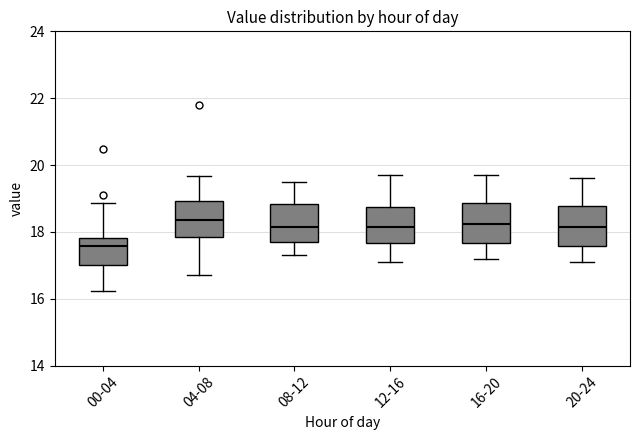

Where does the upper whisker of the box for 04-08 end on the y-axis? The values are not printed on the chart, so give them approximately, as read against the axis.

19.6